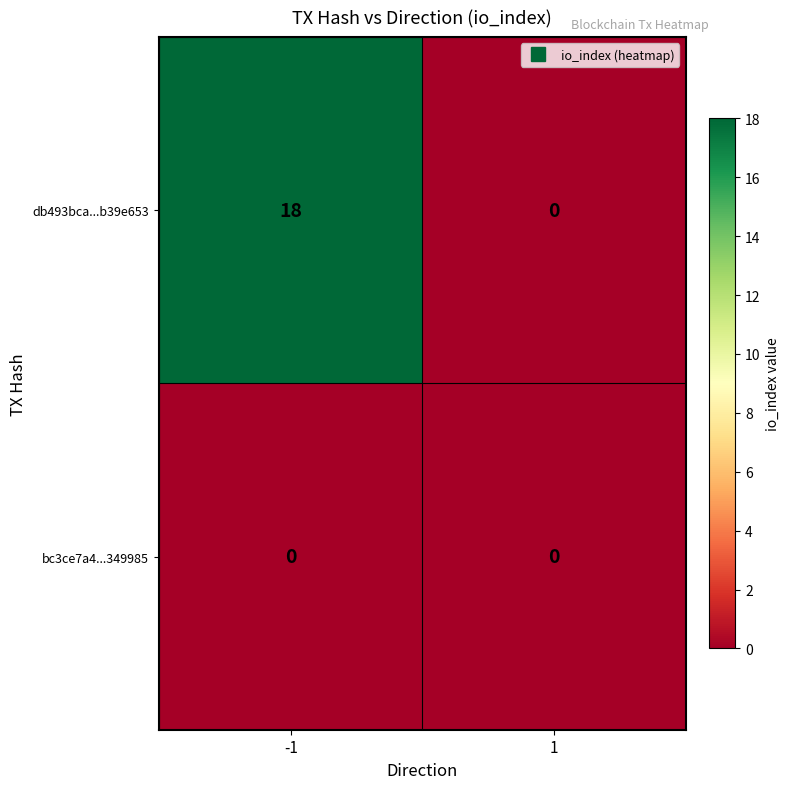

Reading right to left, what are all the values shown in this chart?

db493bca...b39e653: 0	18
bc3ce7a4...349985: 0	0